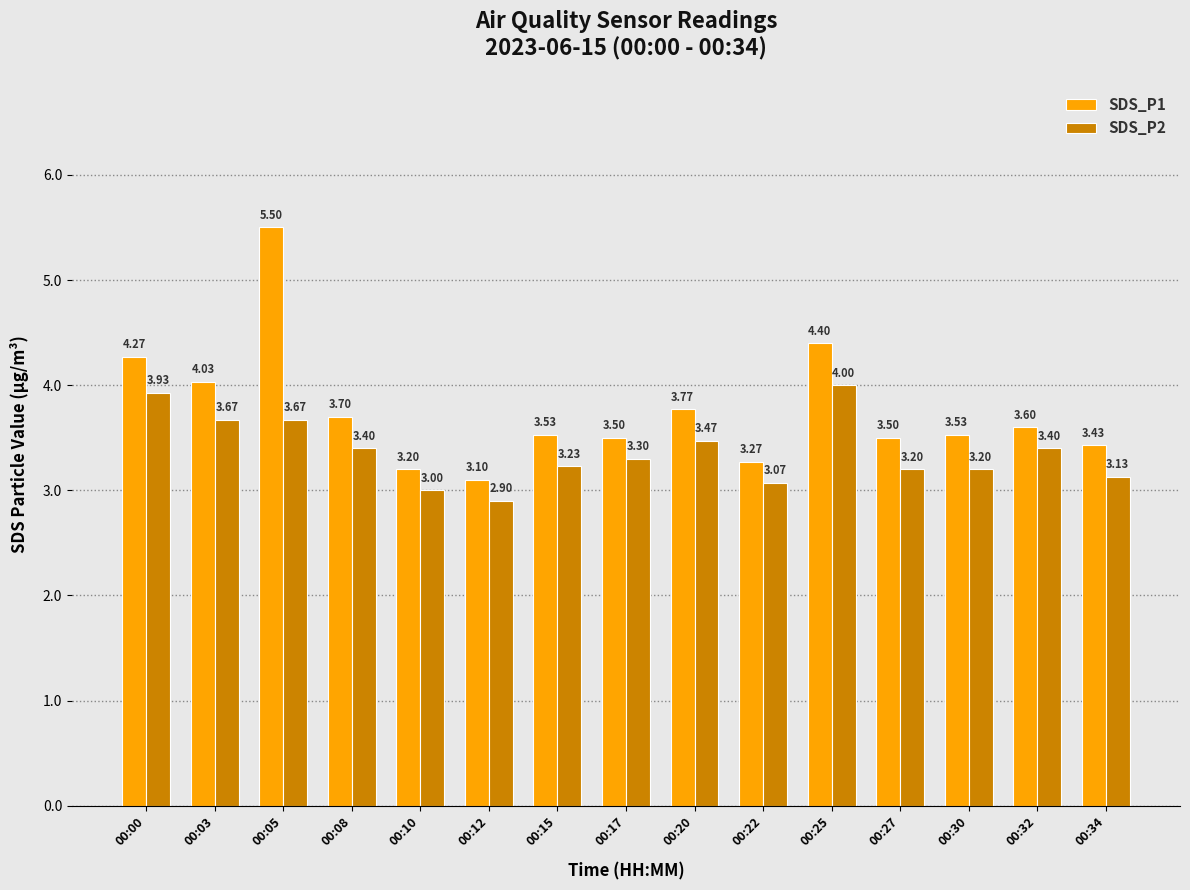

Rank the series by their average value, from highest to lowest.

SDS_P1, SDS_P2